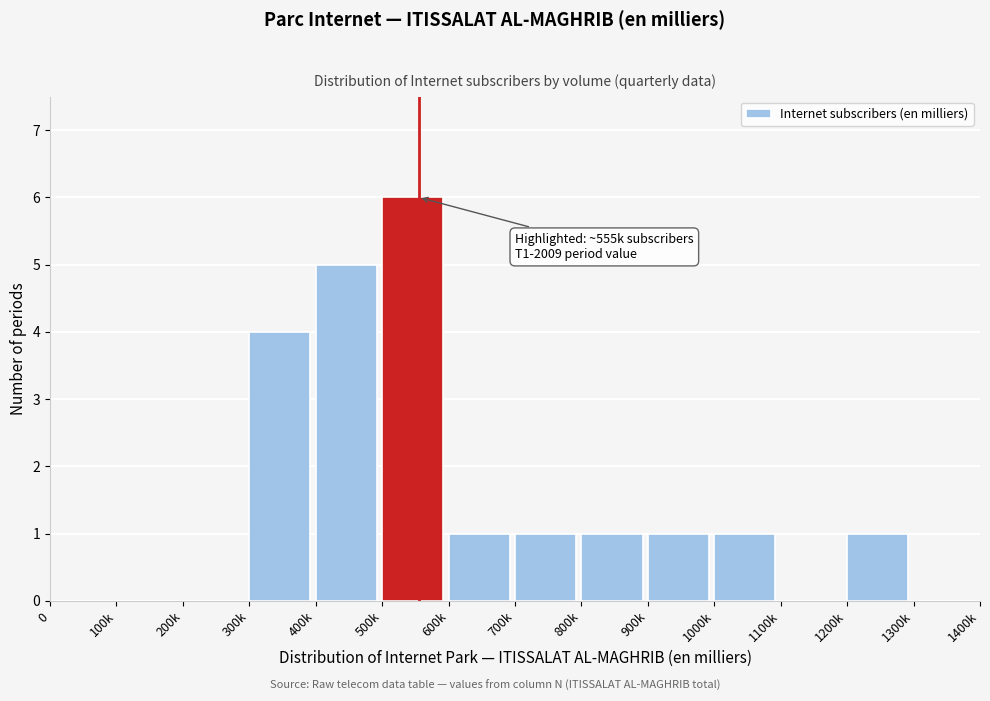

Reading left to right, list all the values displayed in this chart.

0=0	100k=0	200k=0	300k=4	400k=5	500k=6	600k=1	700k=1	800k=1	900k=1	1000k=1	1100k=0	1200k=1	1300k=0